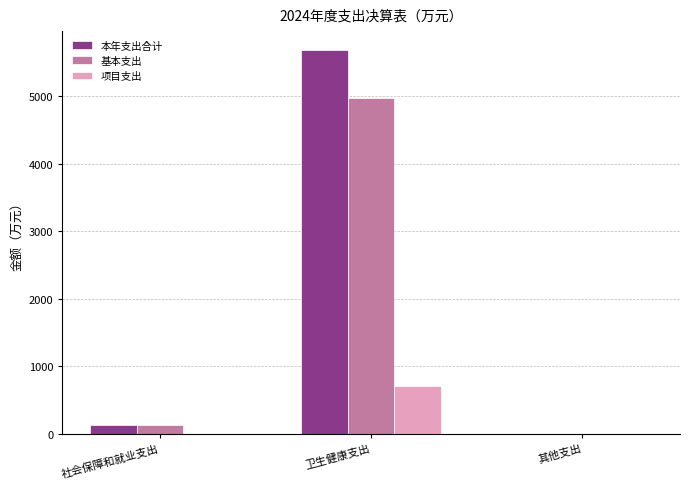

How many categories are shown in the chart?

3